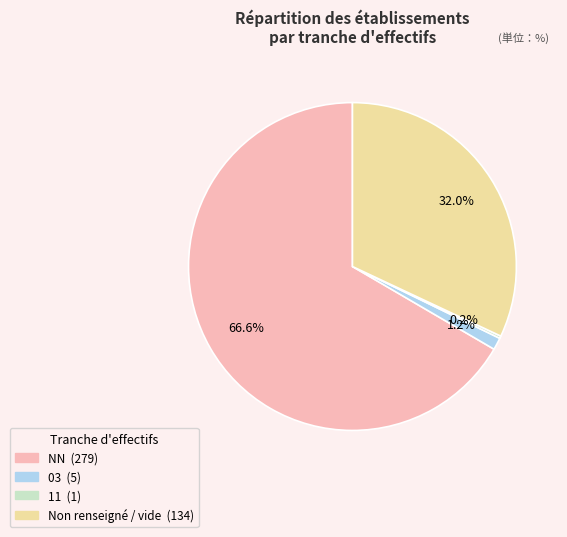

Does any single category account for the majority?

Yes